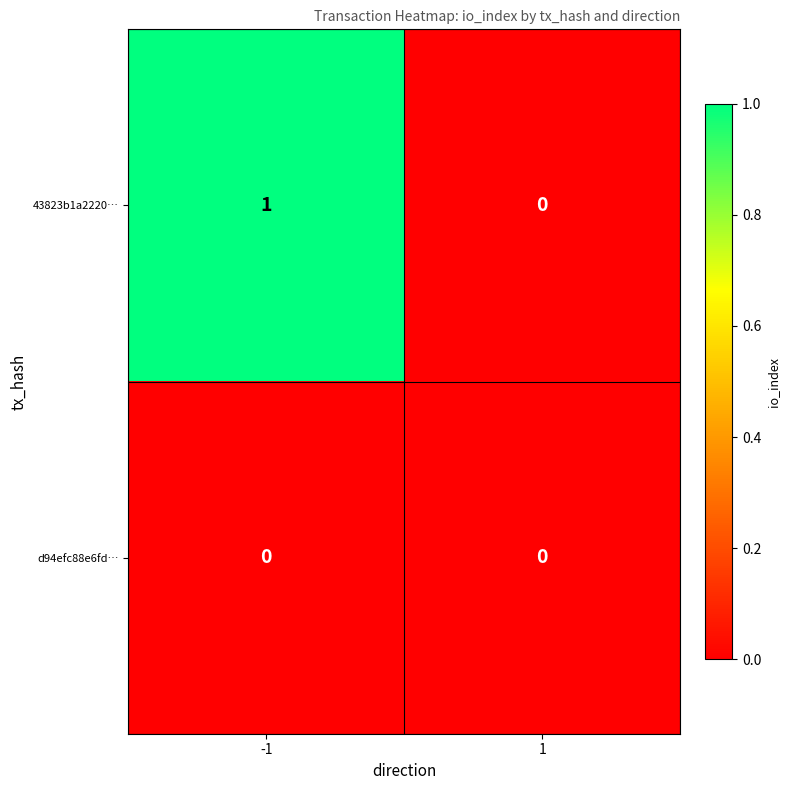

At -1, list the series in order from largest to smallest.

43823b1a2220…, d94efc88e6fd…